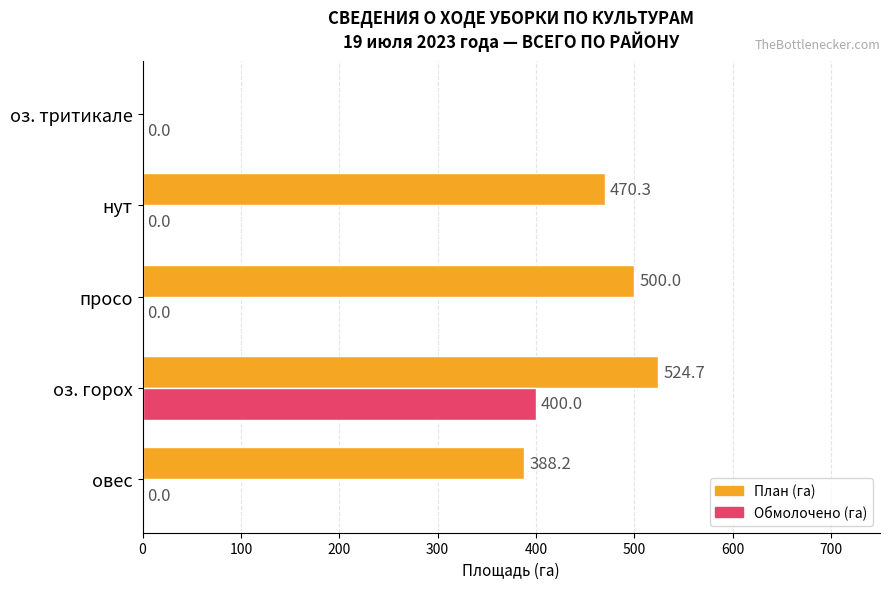

Is the value of Обмолочено (га) at просо greater than the value of План (га) at просо?

No